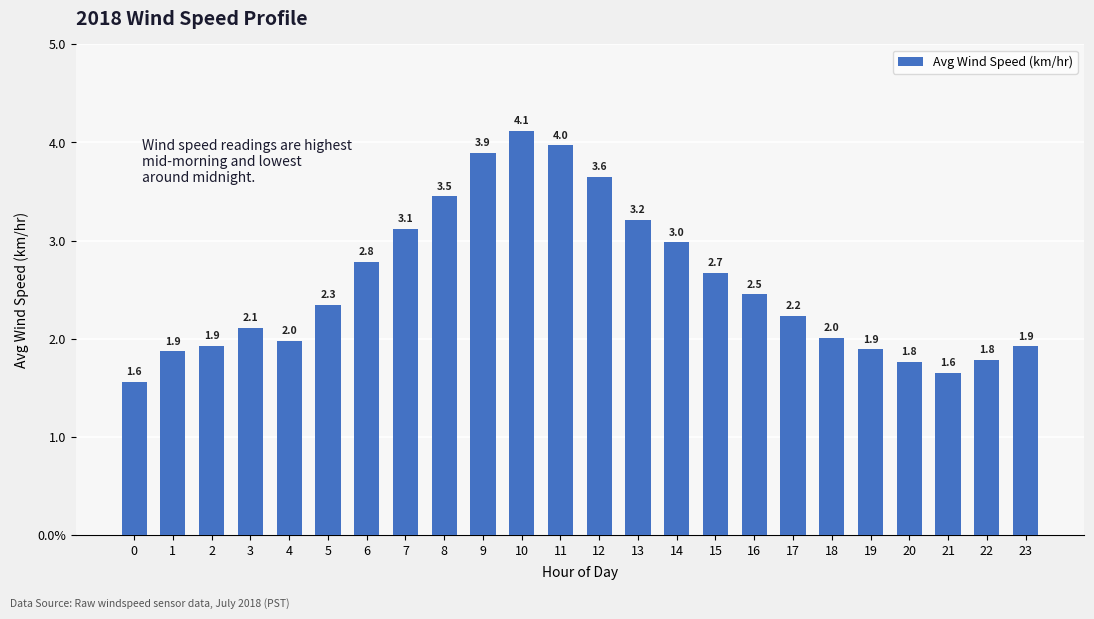

Is it true that the value at 8 is 5.2?

False